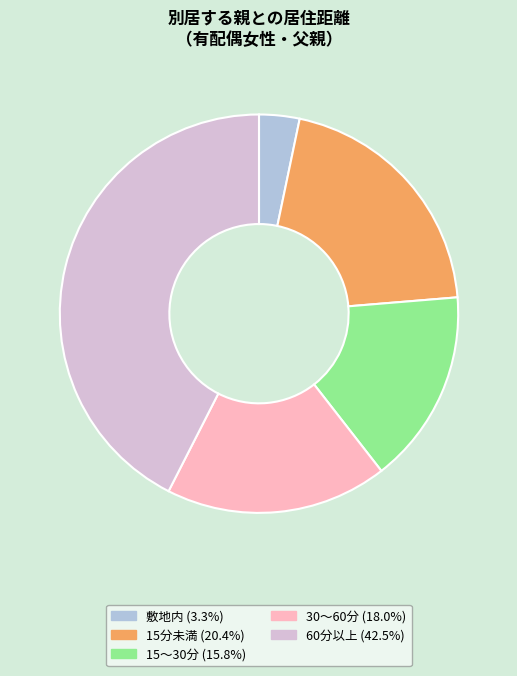

Approximately how many times larger is the value at 15～30分 (15.8%) compared to 60分以上 (42.5%)?

0.4